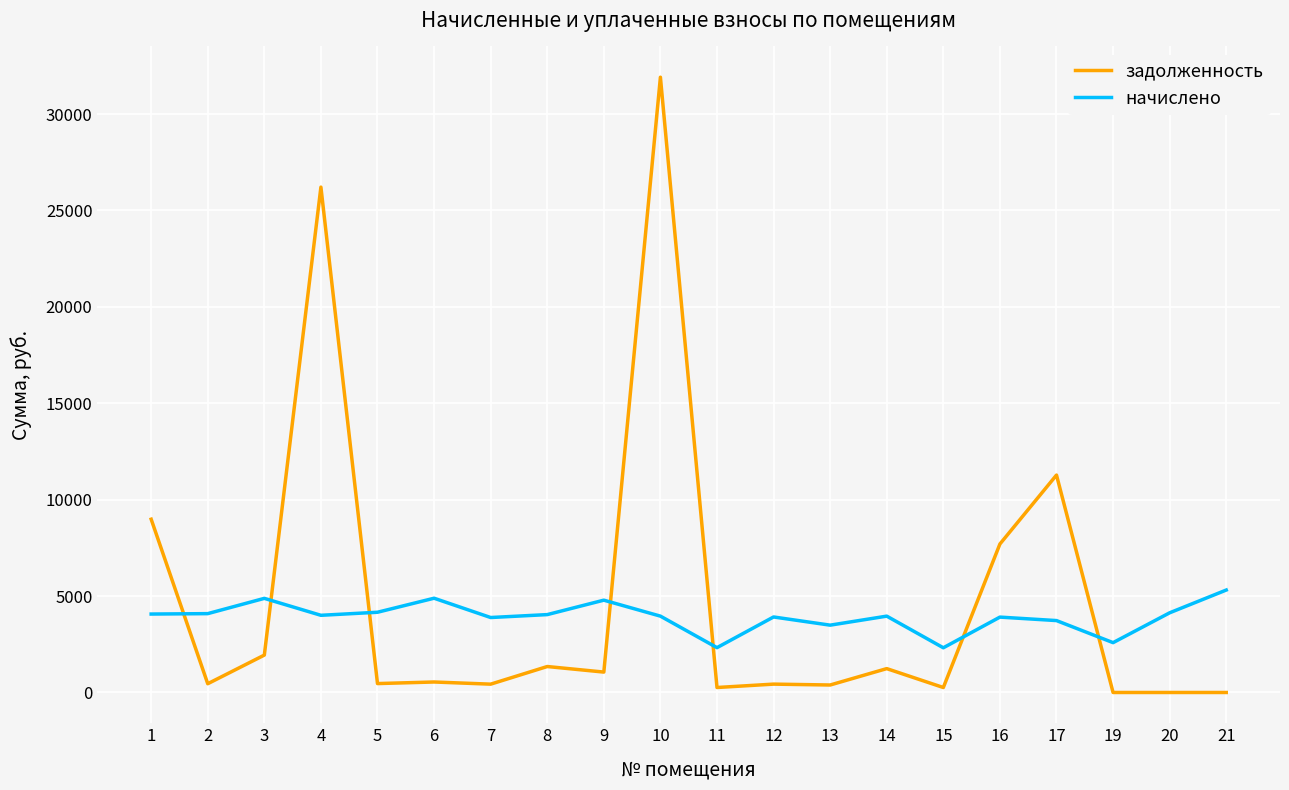

How many lines are shown in the chart?

2